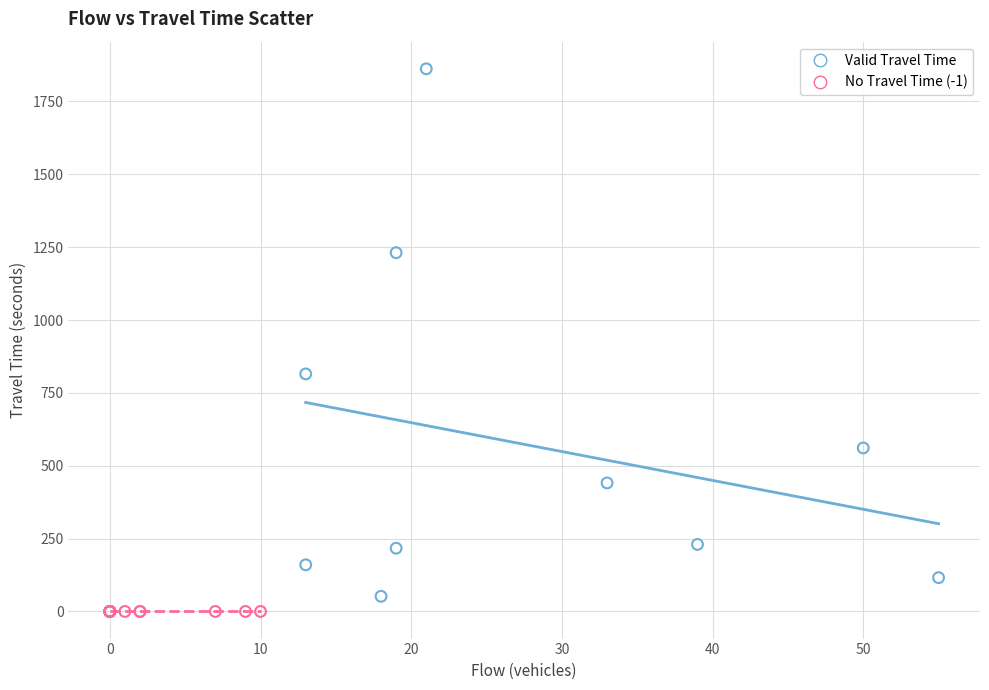

Which series reaches the minimum Y coordinate?

No Travel Time (-1)